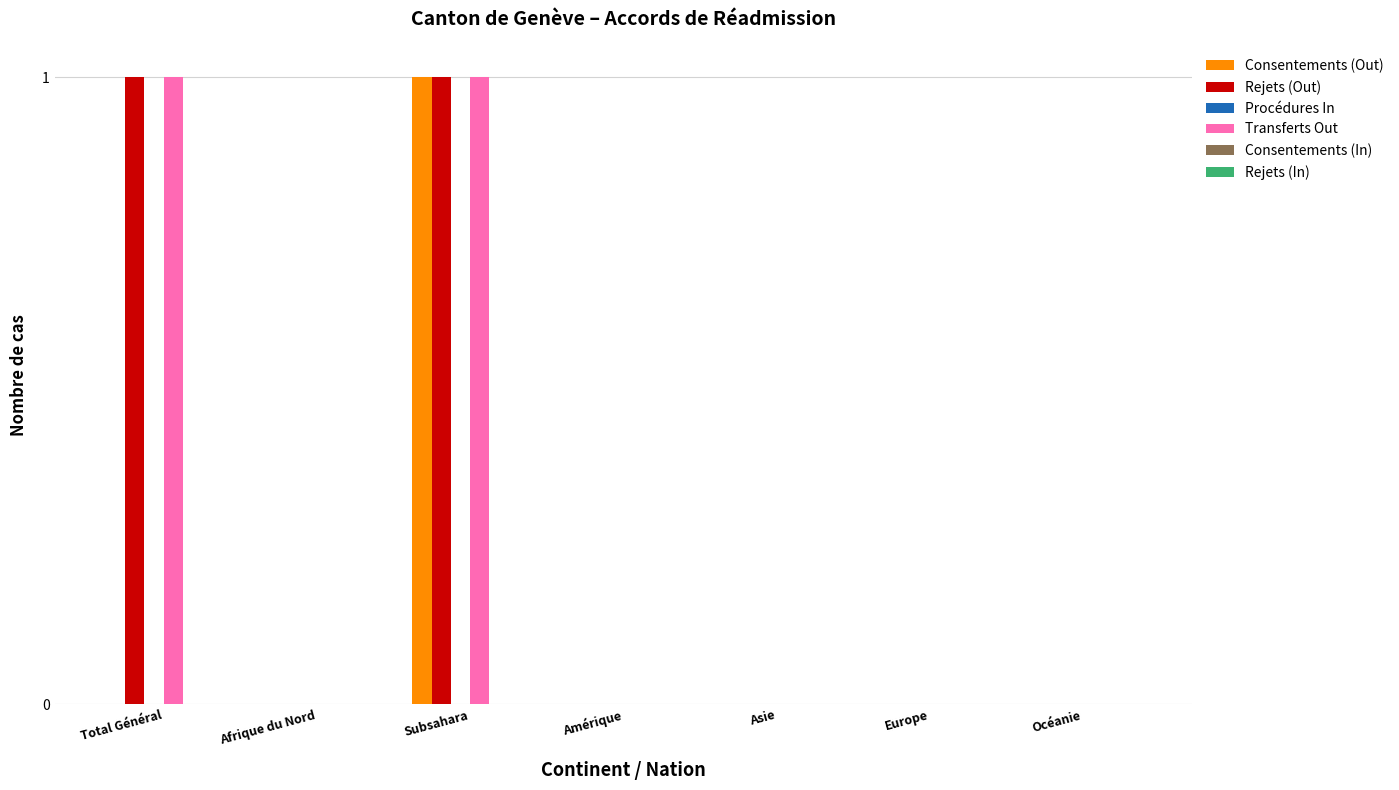

At which category is the sum across all series the highest?

Subsahara